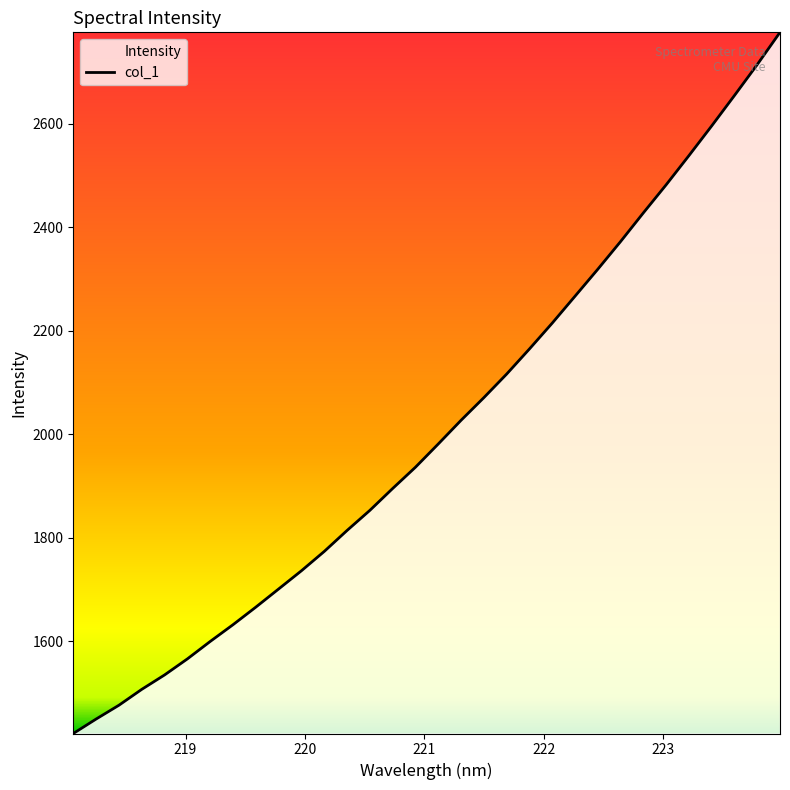

What is the maximum value shown in the chart?

2776.5